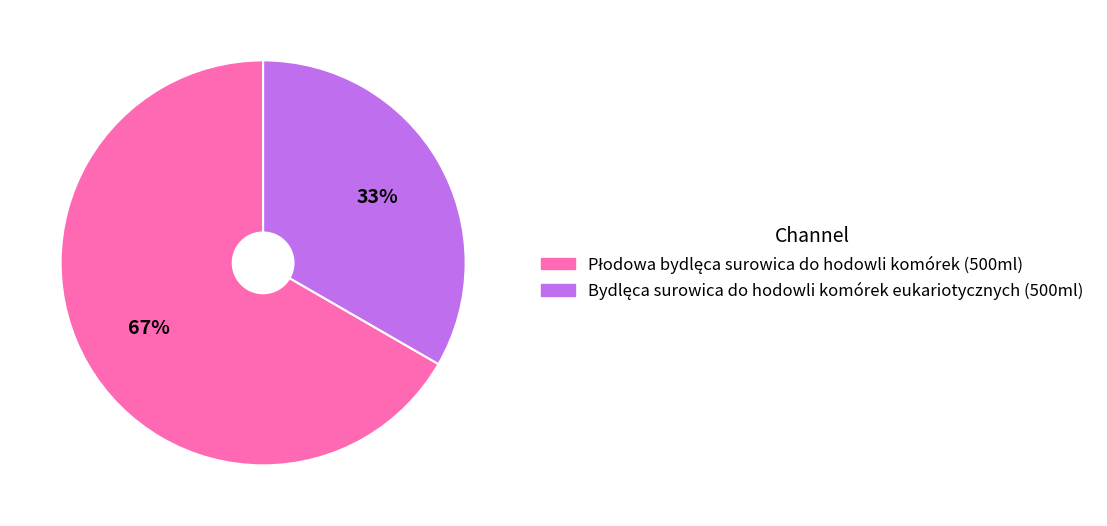

Does any single category account for the majority?

Yes